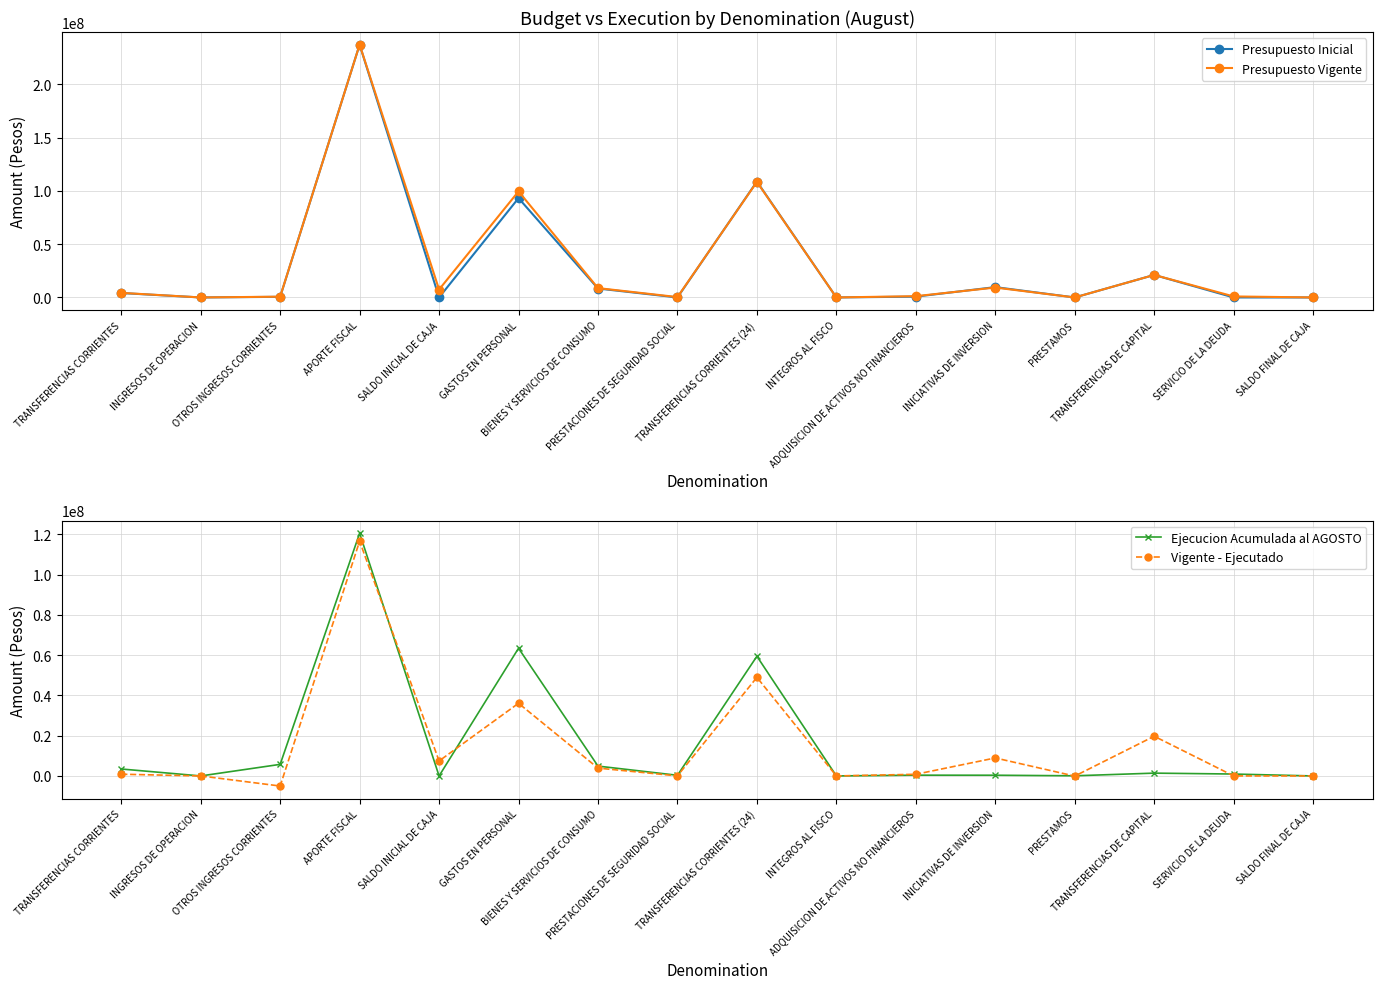

True or false: Presupuesto Inicial and Ejecucion Acumulada al AGOSTO intersect in this chart.

True